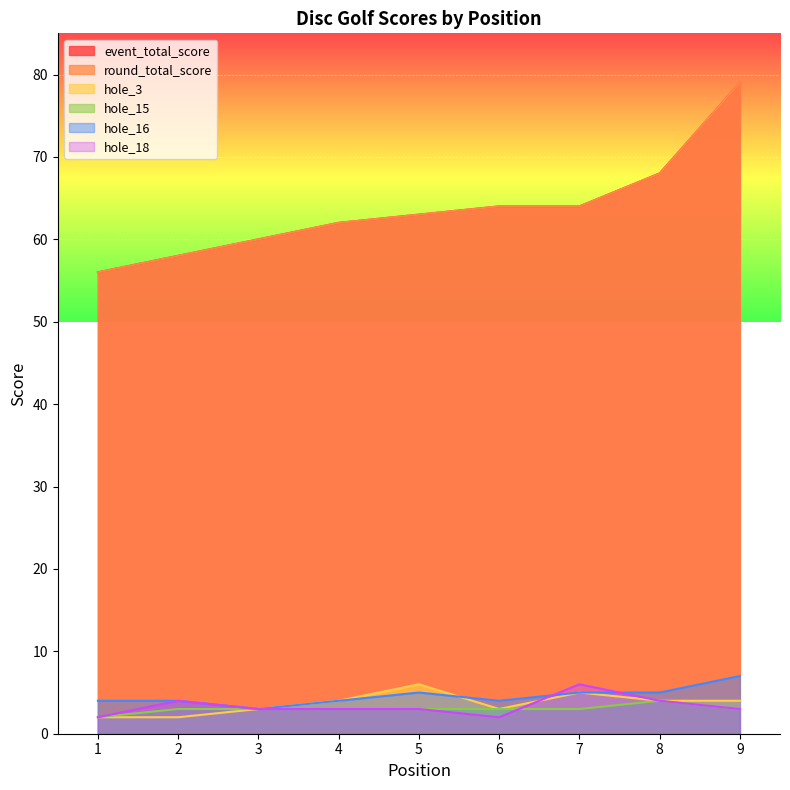

The value of round_total_score at 1 is 56. True or false?

True